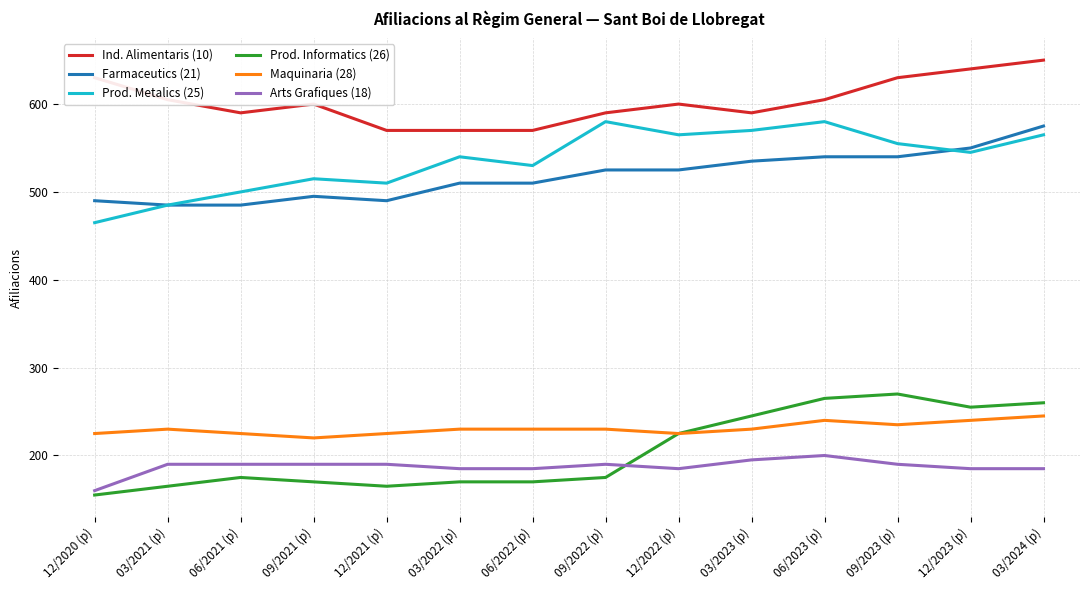

What is the smallest value displayed?

155